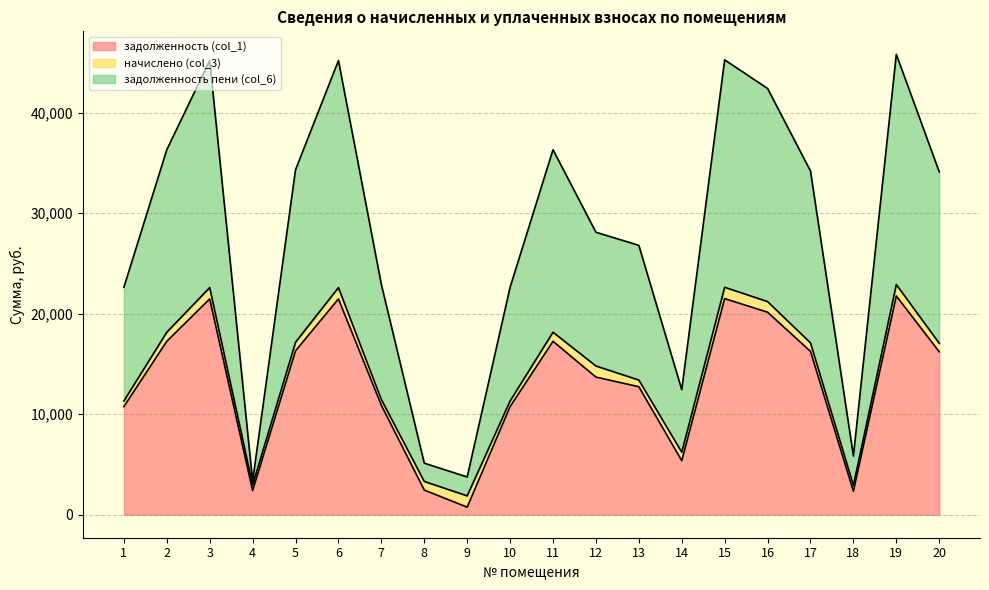

How many lines are shown in the chart?

3